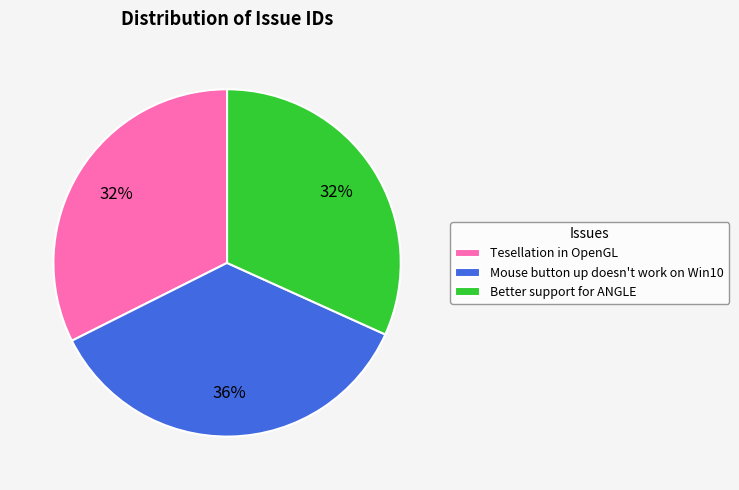

Is there any slice that represents more than half of the pie?

No